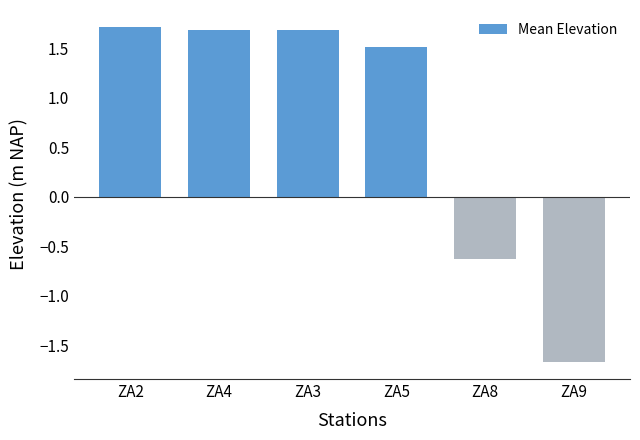

Are the bars horizontal?

No